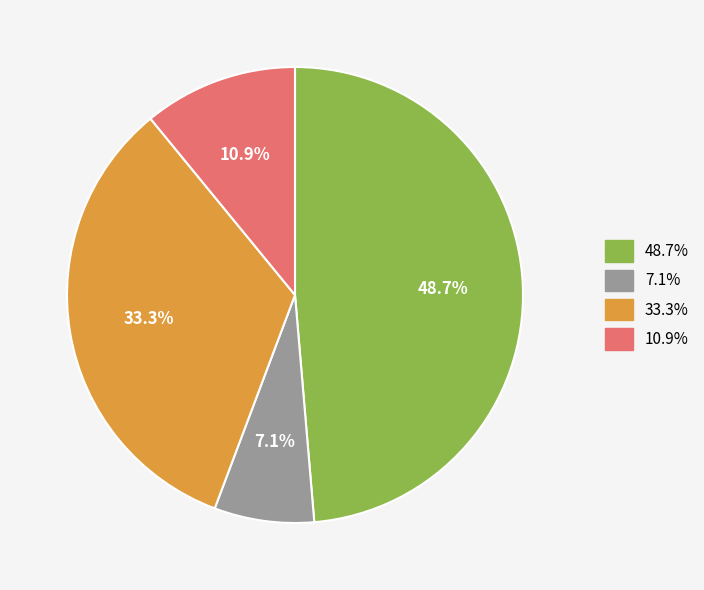

How many segments does this pie chart have?

4